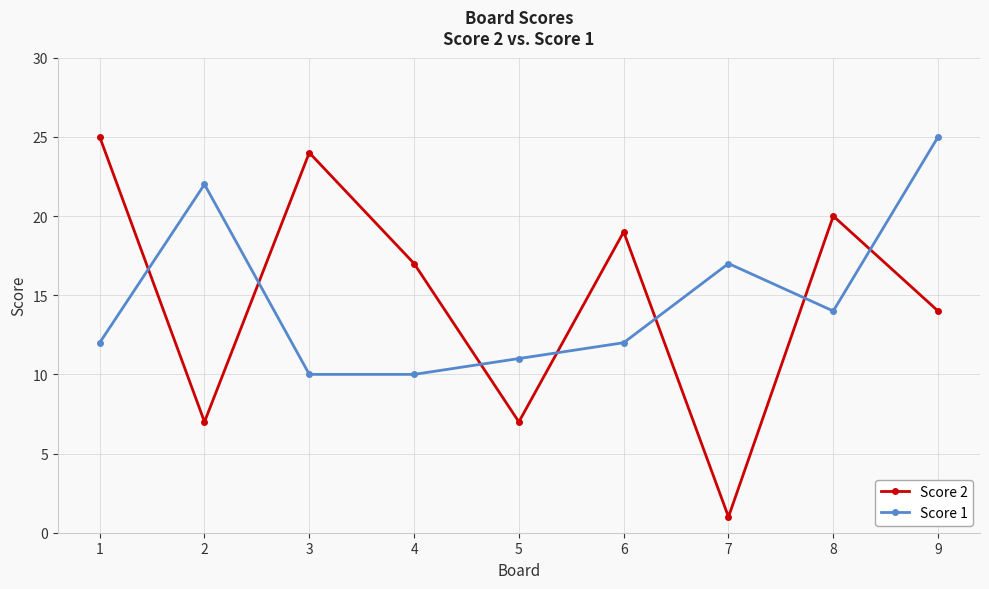

Between 3 and 4, which series saw the biggest shift?

Score 2